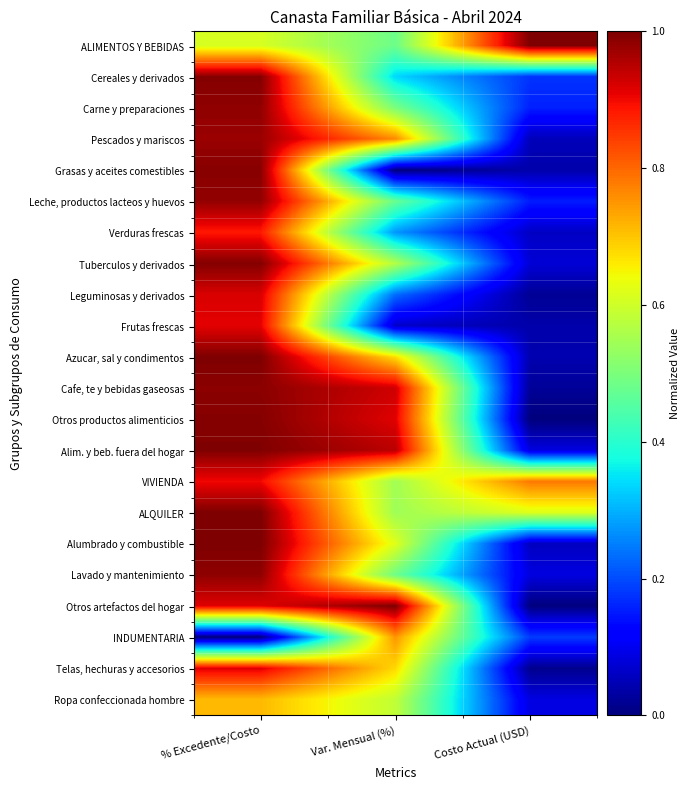

What is the total value across all series at Var. Mensual (%)?

12.4